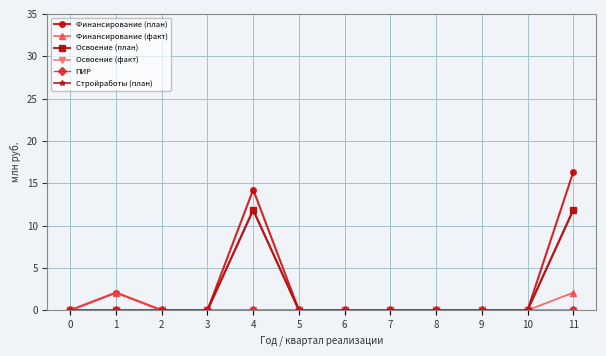

Which series has the largest range (max minus min)?

Финансирование (план)